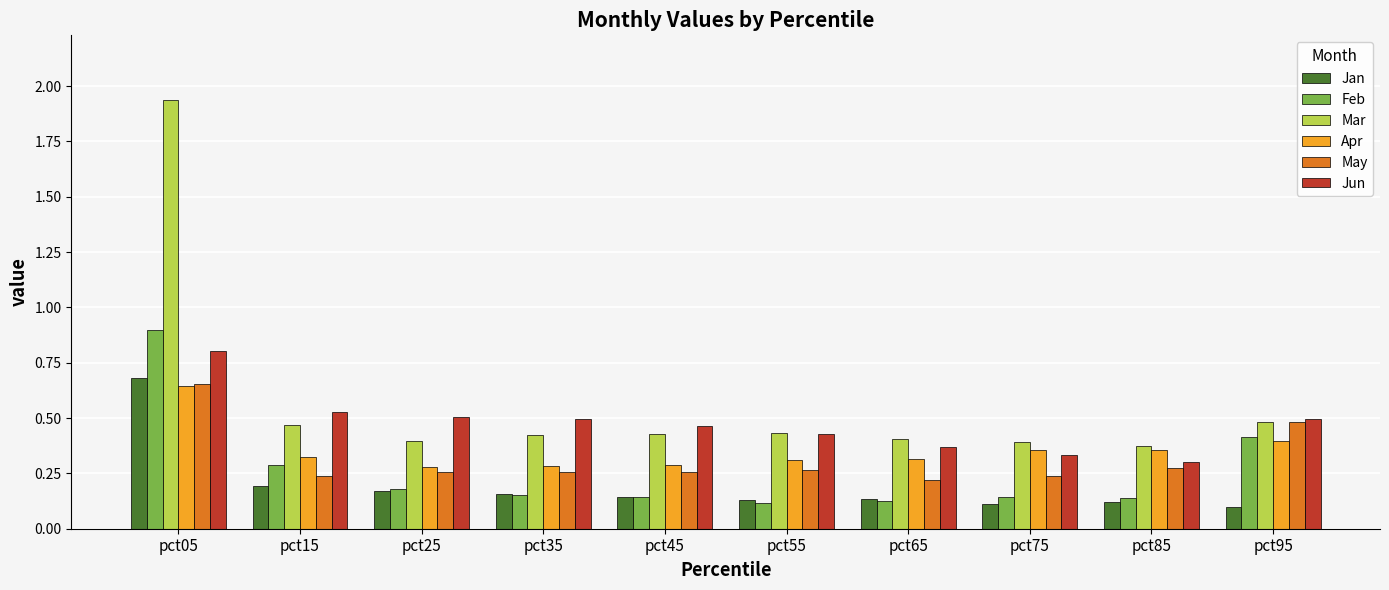

What is the difference between the highest and lowest values at pct05?

1.3